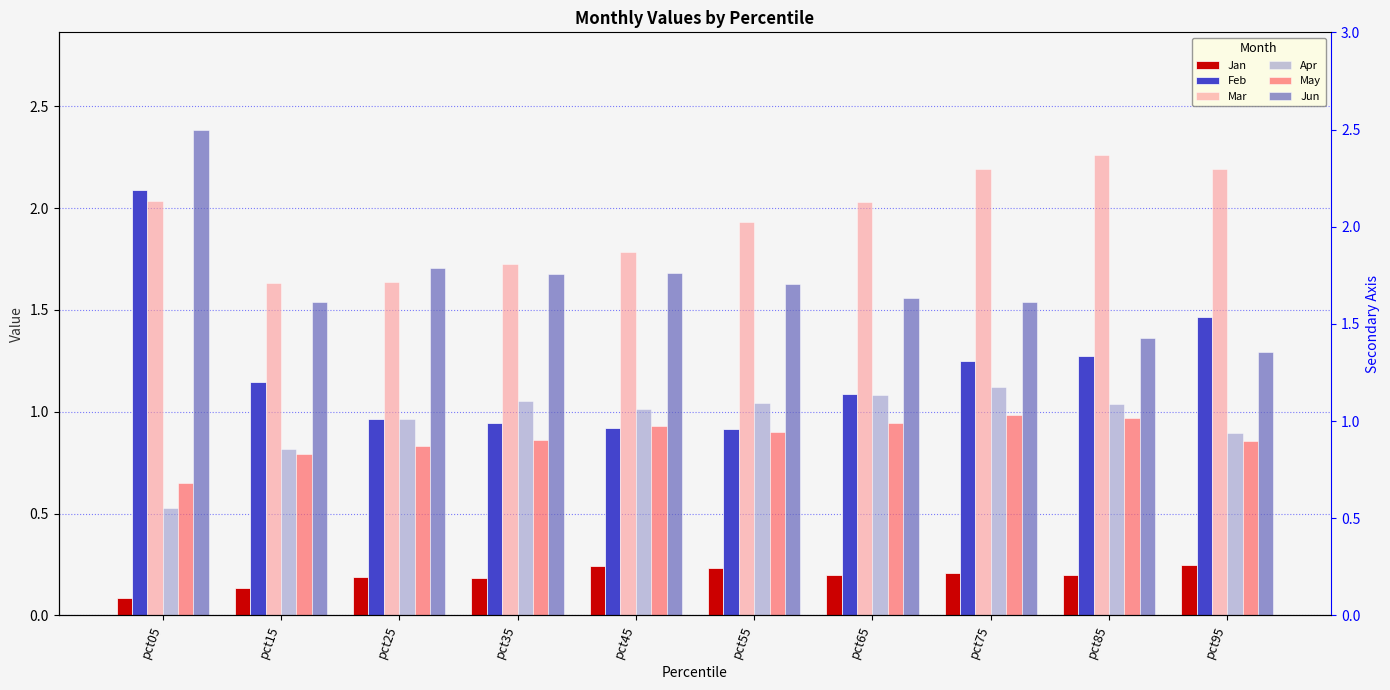

Which series has the largest total across all categories?

Mar